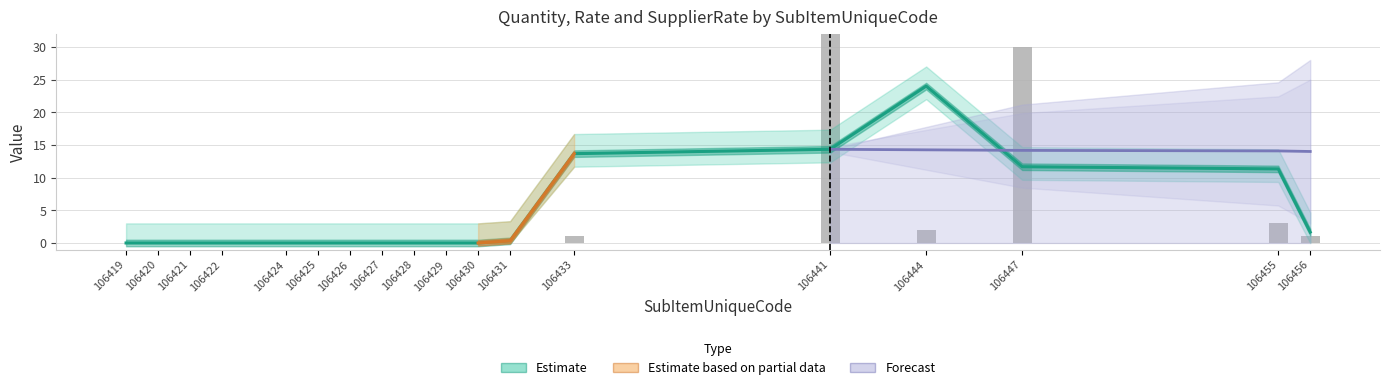

List the series in order of their peak value, lowest first.

Rate, SupplierRate, Quantity